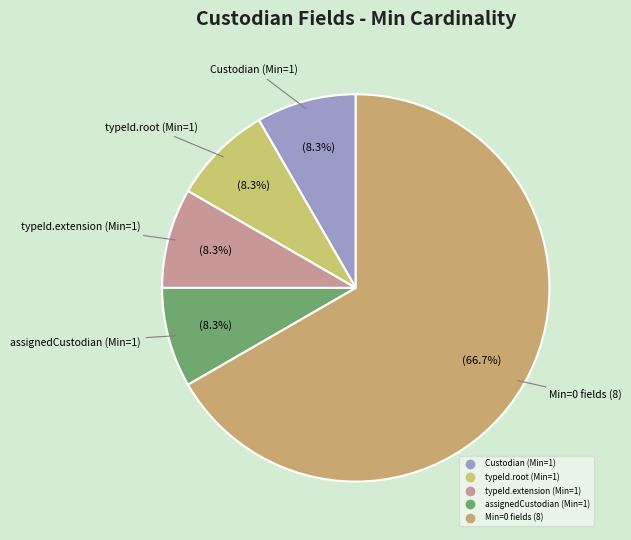

Count the number of slices in the pie.

5